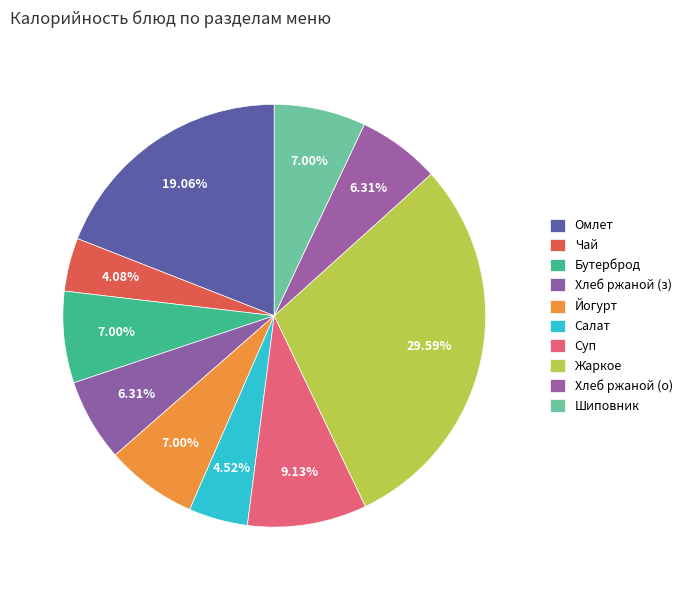

Count the number of slices in the pie.

10